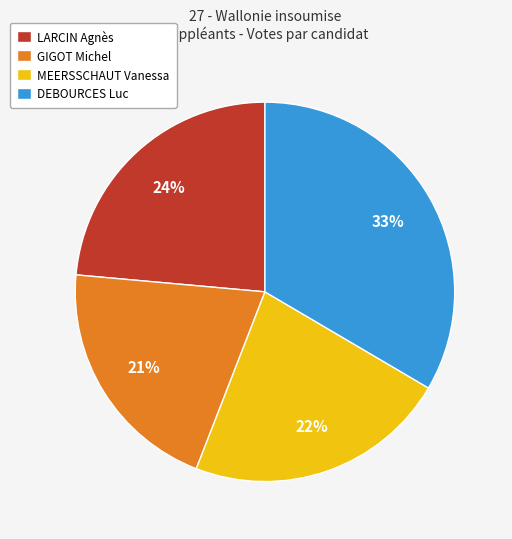

To the nearest percent, what is the difference between the LARCIN Agnès and GIGOT Michel slice percentages?

3%